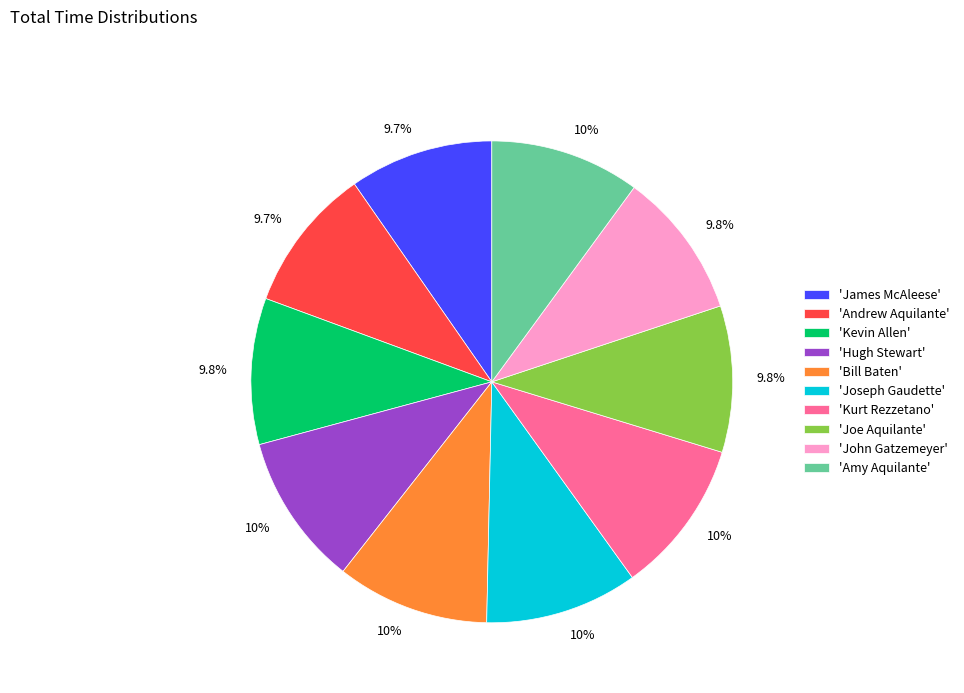

What is the ratio of the value at 'Kevin Allen' to the value at 'Andrew Aquilante'?

1.0